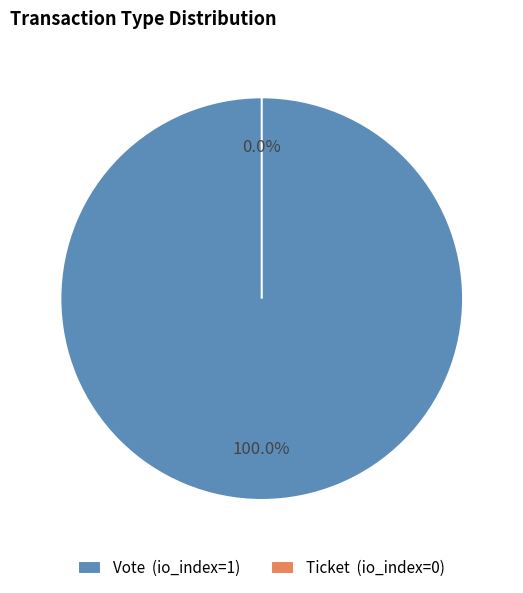

Is there a majority slice in this chart?

Yes